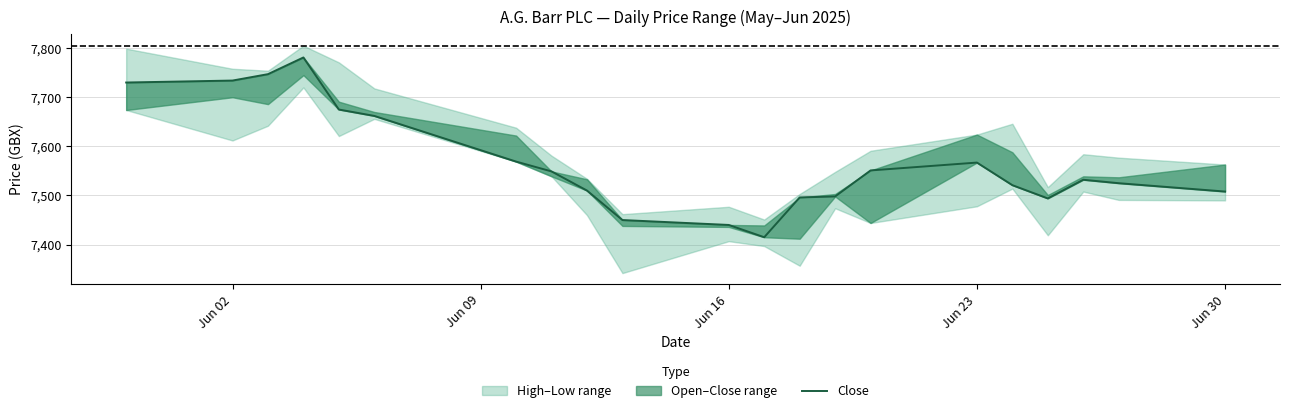

How many values are below 7532?

10